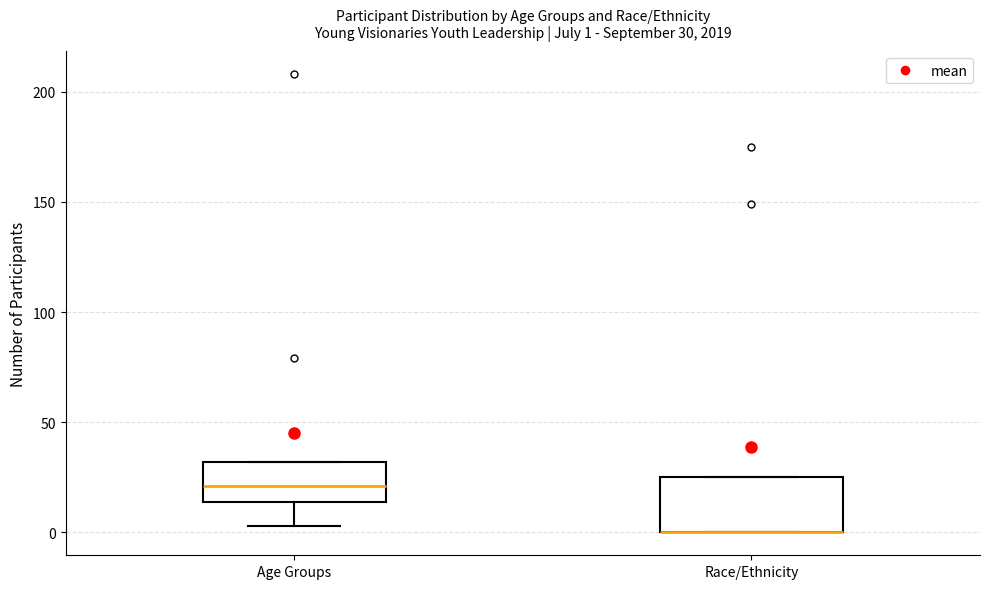

Which box is the tallest, from its lower edge to its upper edge?

Race/Ethnicity